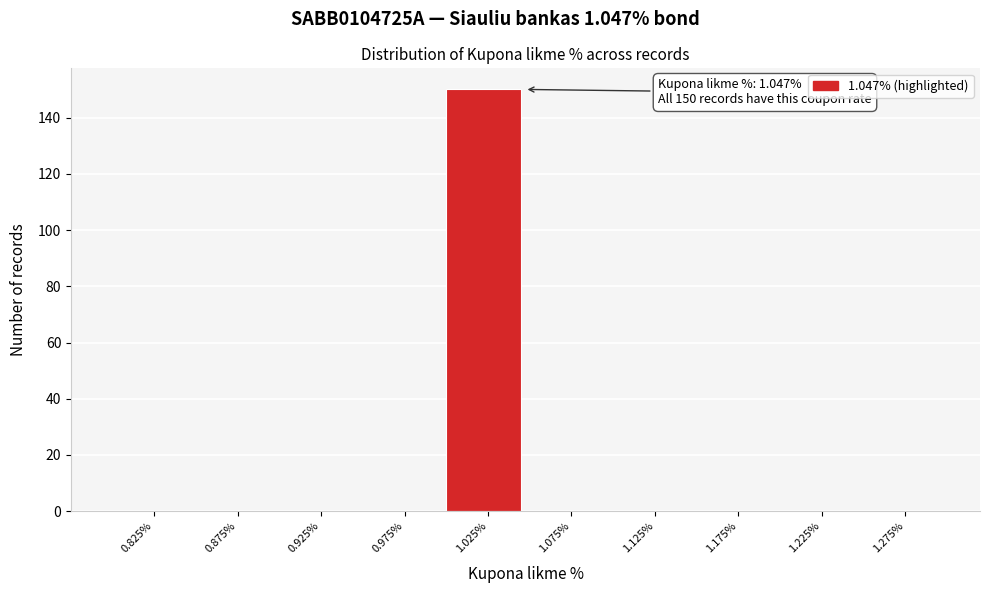

Over which range of the x-axis is the bar tallest?

1.00 to 1.05